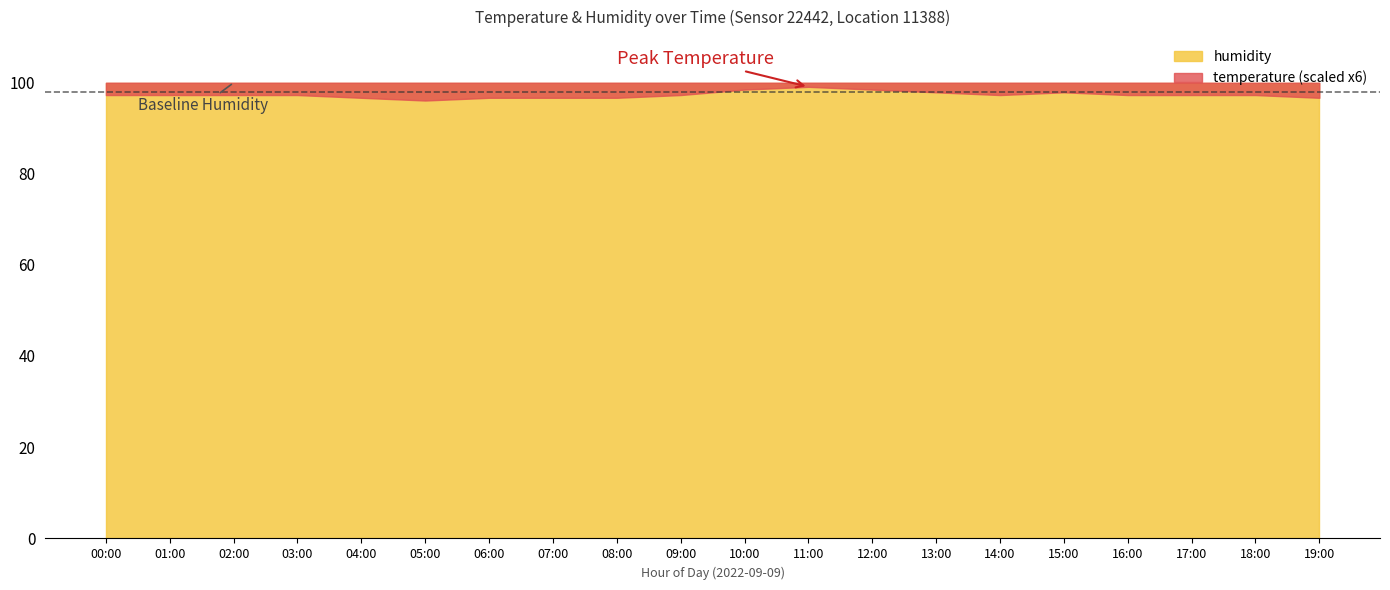

True or false: humidity and temperature cross at least once.

False